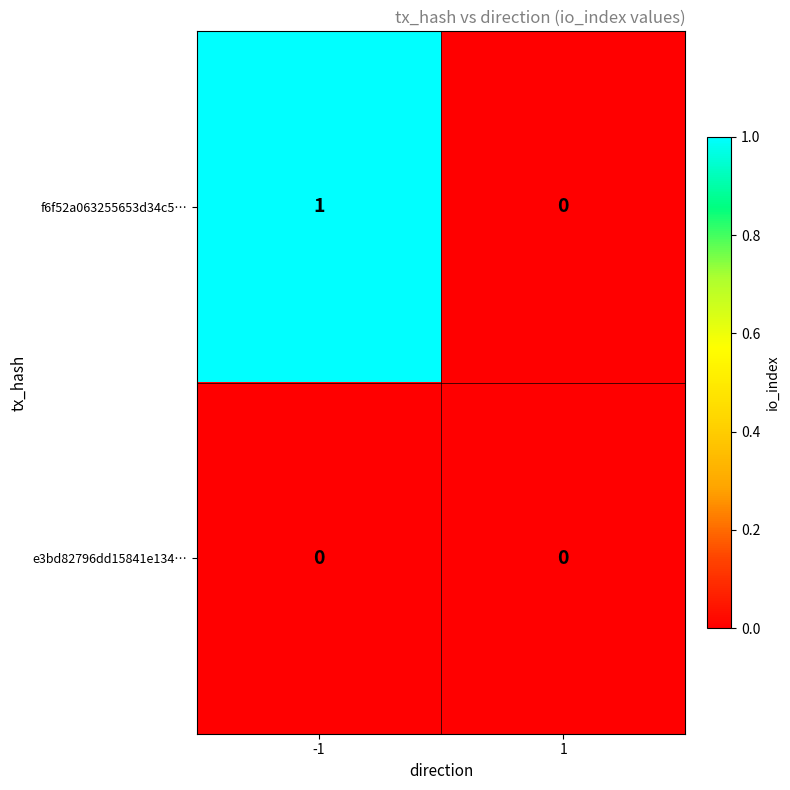

The value of e3bd82796dd15841e134… at 1 is 0. True or false?

True